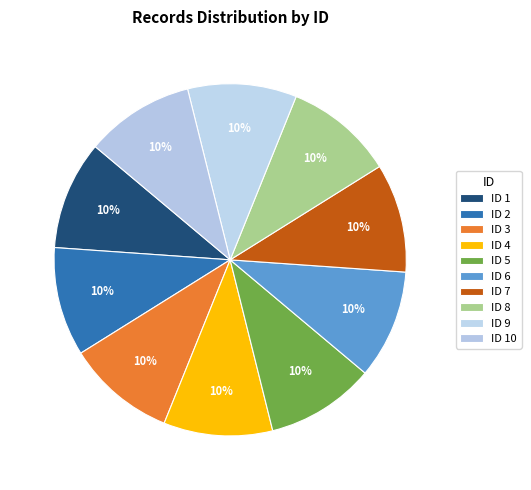

Rank the categories by value from lowest to highest.

1, 2, 3, 4, 5, 6, 7, 8, 9, 10